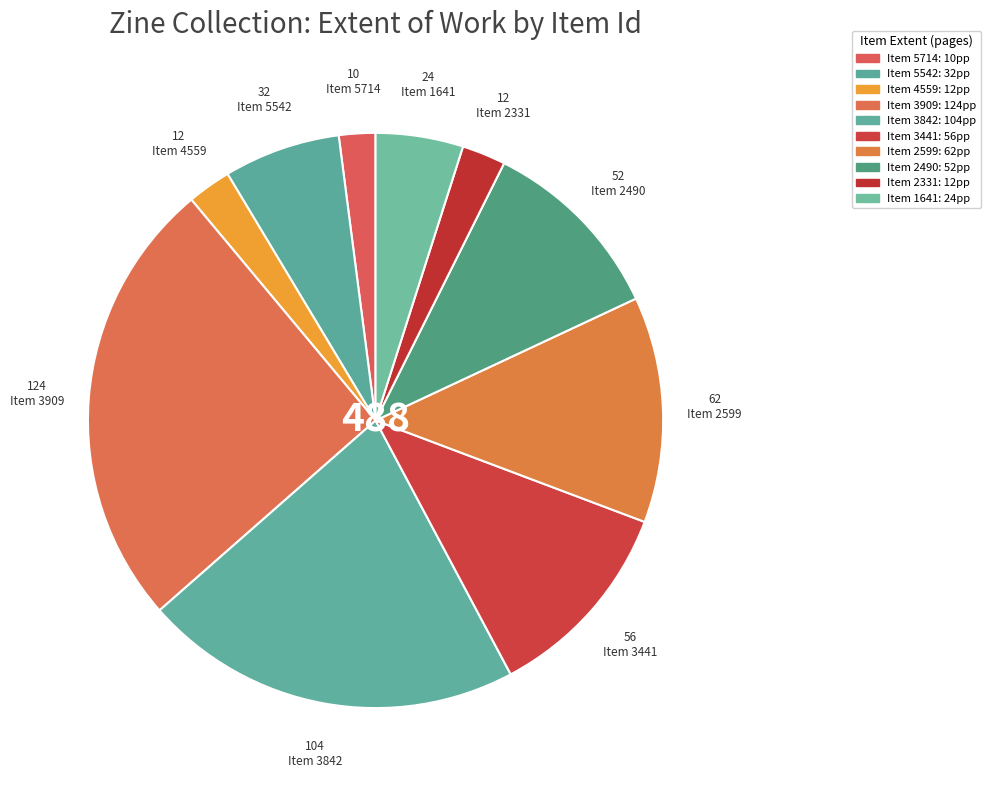

Which category has the smallest portion of the pie?

5714